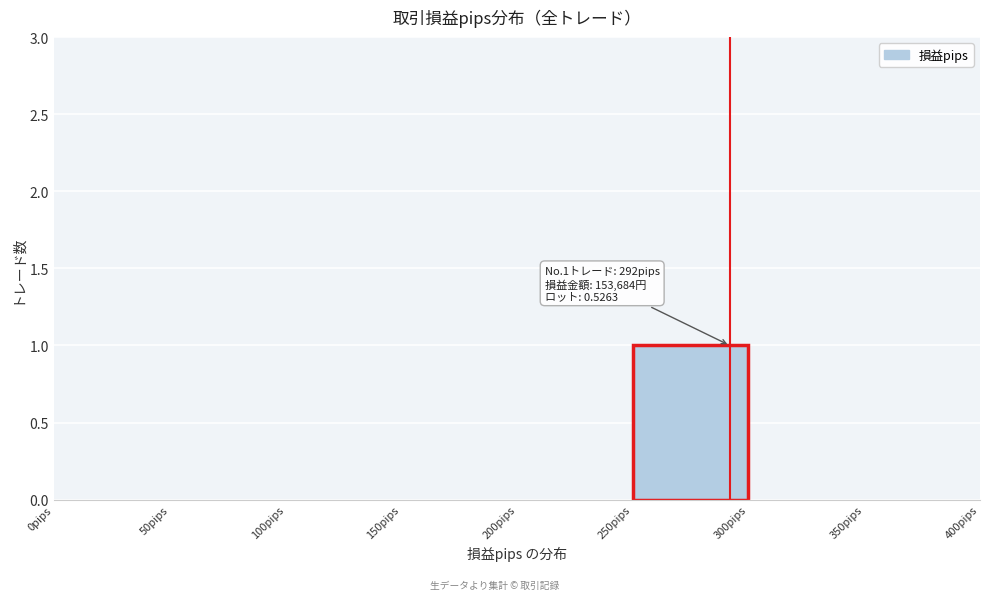

Which range on the x-axis has the tallest bar?

250 to 300